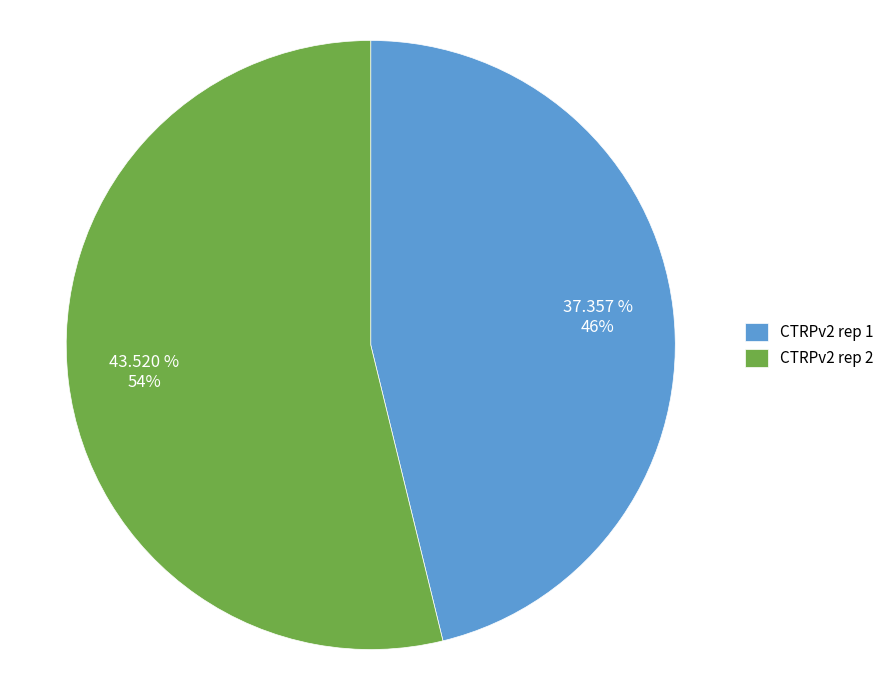

What is the change in value from CTRPv2 rep 1 to CTRPv2 rep 2?

+6.2